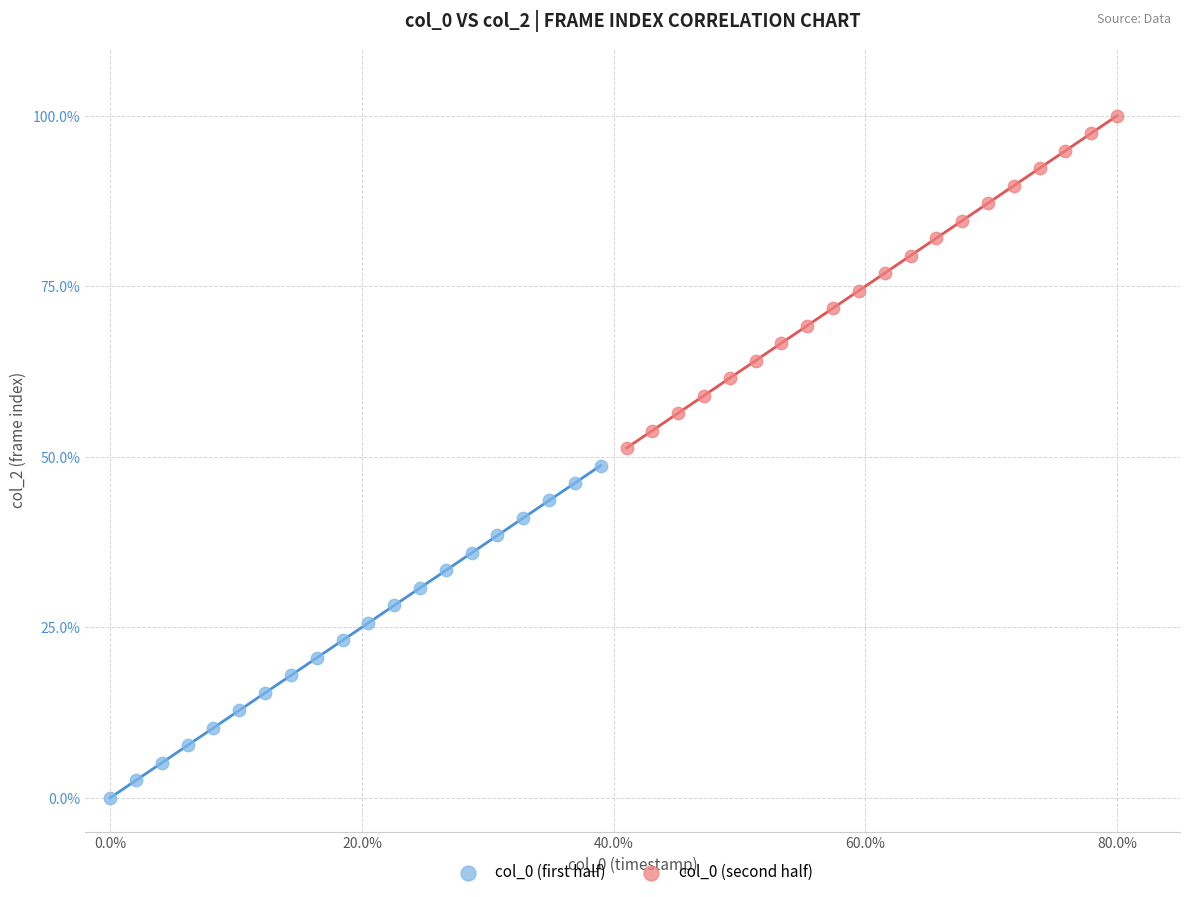

Which series reaches the minimum Y coordinate?

col_0 (first half)